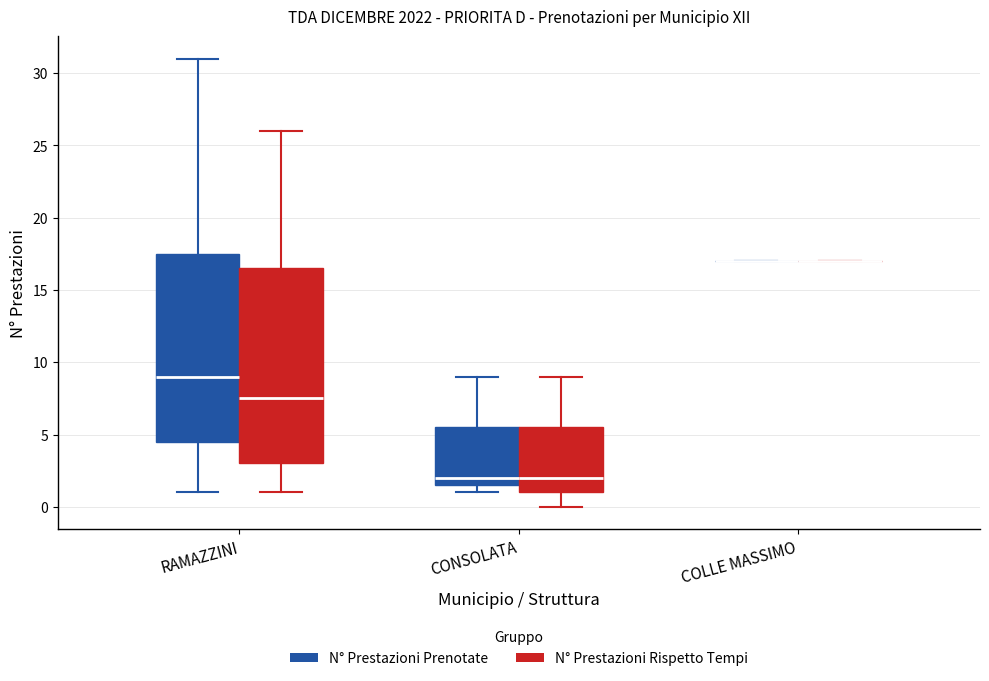

Reading left to right, transcribe this box plot: for each box, give where its median line is, the range the box spans, and where its two whiskers end, as read against the y-axis. The values are not printed on the chart, so give them approximately, as read against the axis.

RAMAZZINI (N° Prestazioni Prenotate): median 9.0, box 4.5 to 17.5, whiskers 1.0 to 31.0
RAMAZZINI (N° Prestazioni Rispetto Tempi): median 7.5, box 3.0 to 16.5, whiskers 1.0 to 26.0
CONSOLATA (N° Prestazioni Prenotate): median 2.0, box 1.5 to 5.5, whiskers 1.0 to 9.0
CONSOLATA (N° Prestazioni Rispetto Tempi): median 2.0, box 1.0 to 5.5, whiskers 0.0 to 9.0
COLLE MASSIMO (N° Prestazioni Prenotate): box collapsed to a line at 17.0, whiskers 17.0 to 17.0
COLLE MASSIMO (N° Prestazioni Rispetto Tempi): box collapsed to a line at 17.0, whiskers 17.0 to 17.0